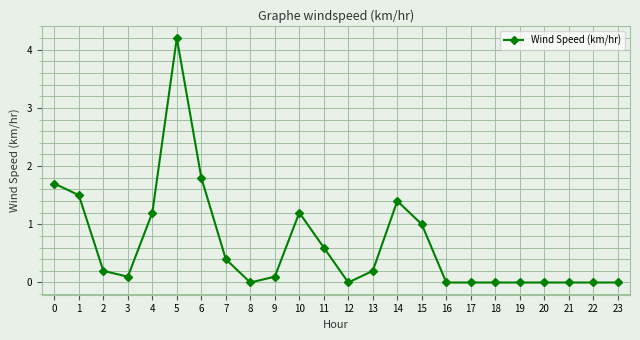

How many lines are shown in the chart?

1